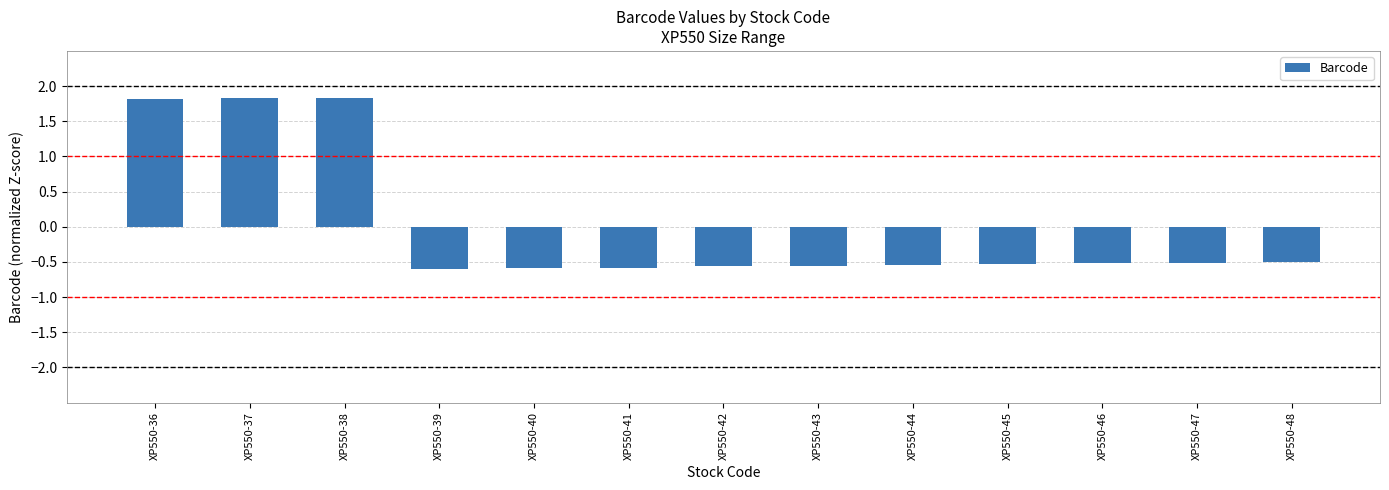

How many data points does each series have?

13